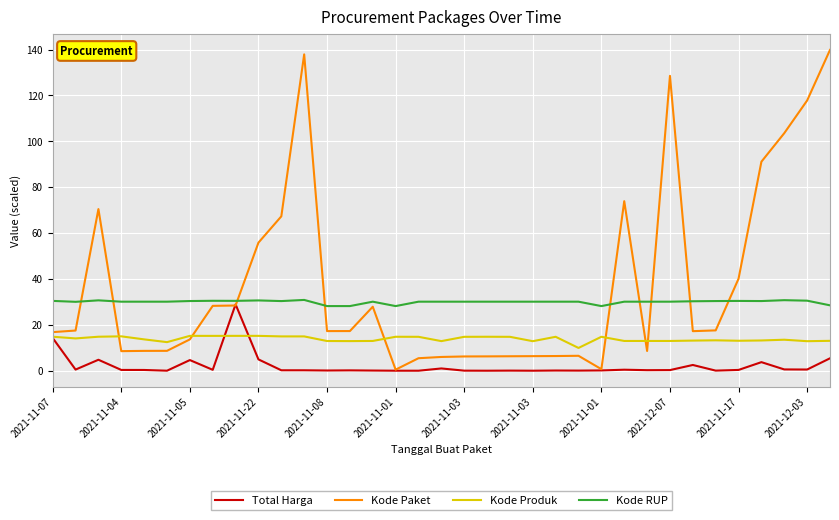

What is the sum of all Kode Produk values?

484.4